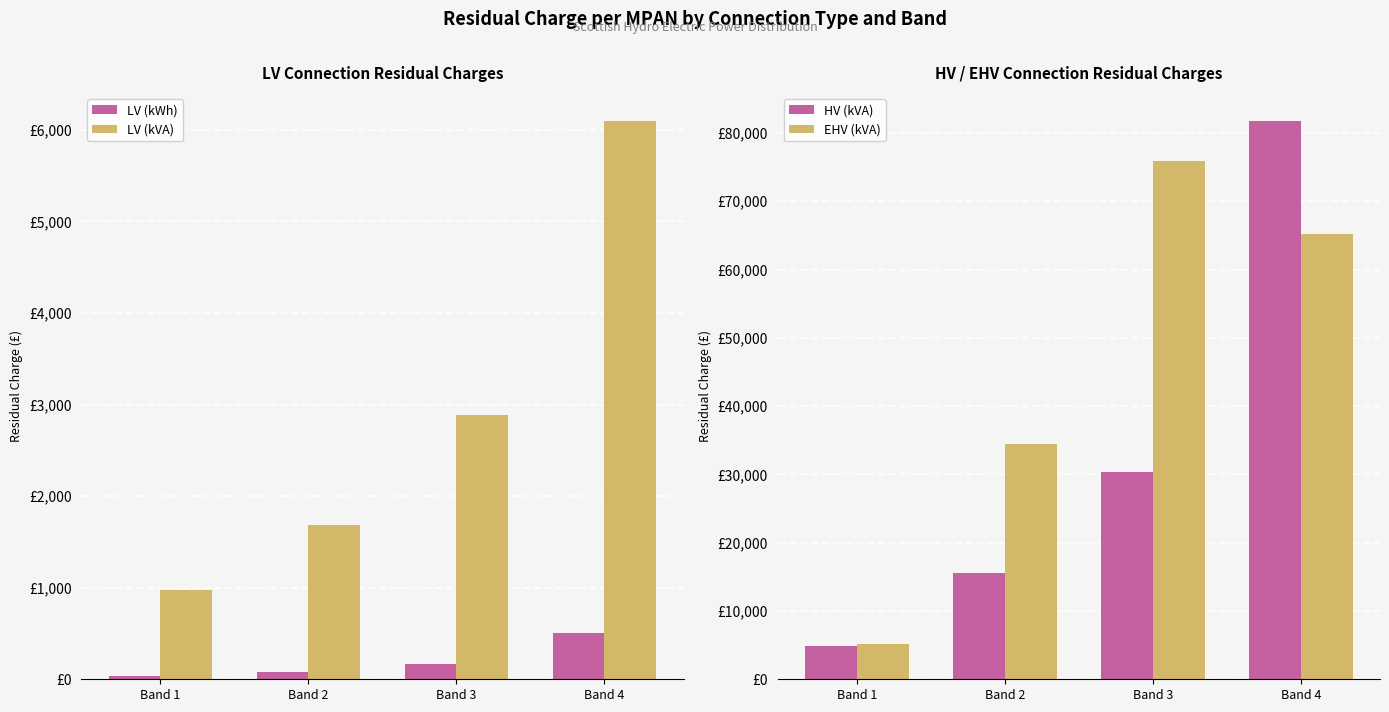

Which category has the highest value across all series?

Band 4